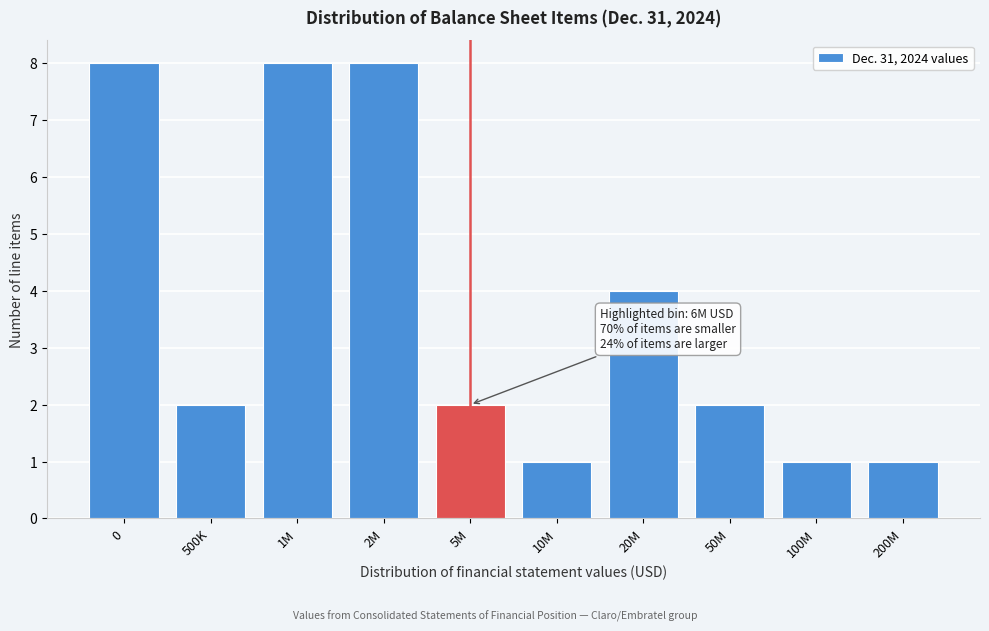

Reading right to left, list all the values displayed in this chart.

200M=1	100M=1	50M=2	20M=4	10M=1	5M=2	2M=8	1M=8	500K=2	0=8